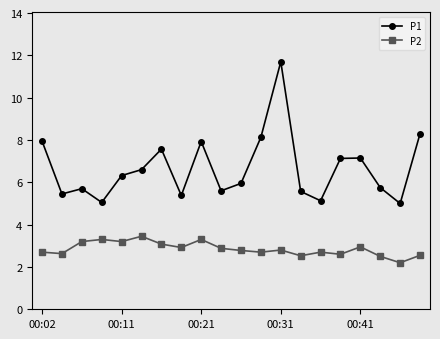

What is the sum of all P2 values?

57.0